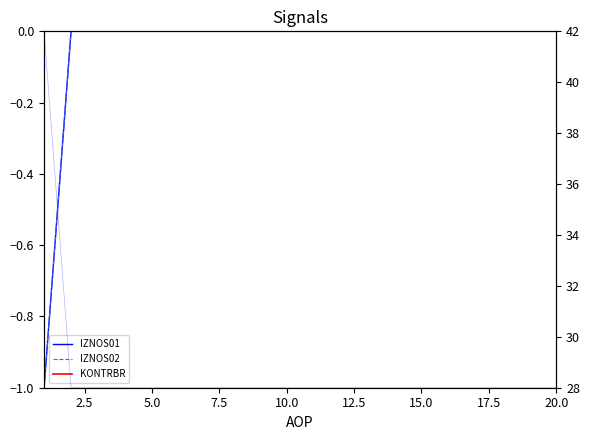

Where is IZNOS01 nearest to the value 0?

2